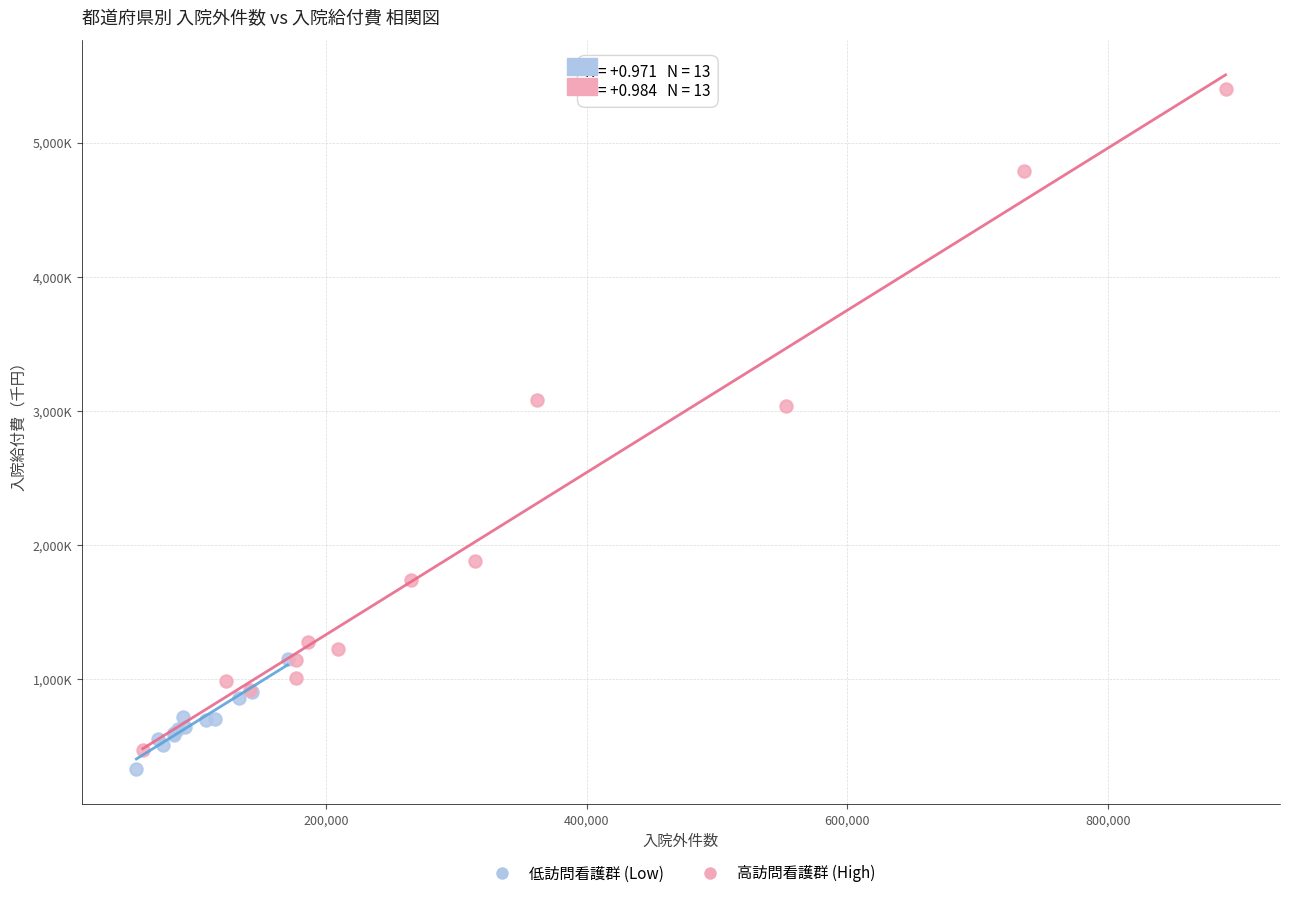

Which series contains the highest Y value?

高訪問看護群 (High)